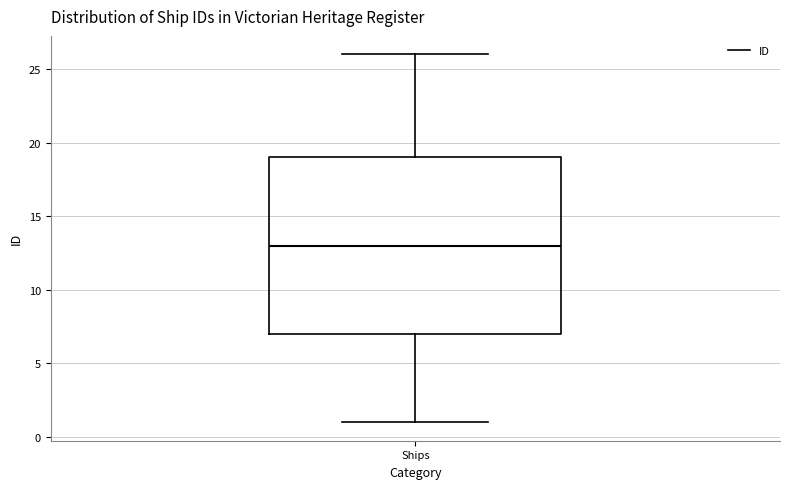

Read this box plot against the y-axis: the position of the median line, the range covered by the box, and the ends of both whiskers. The values are not printed on the chart, so give them approximately, as read against the axis.

median 13, box 7 to 19, whiskers 1 to 26